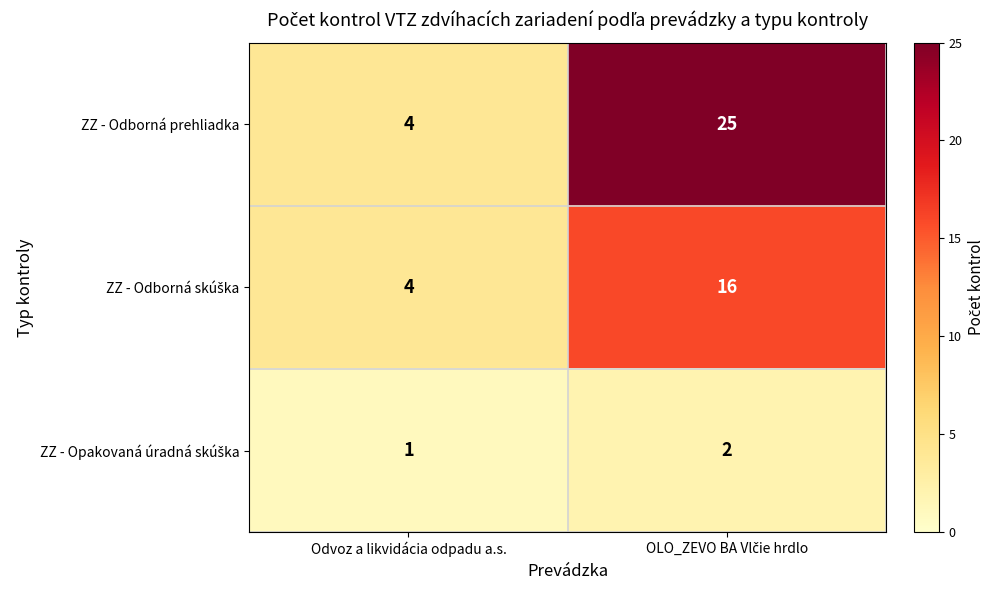

What is the greatest value displayed?

25